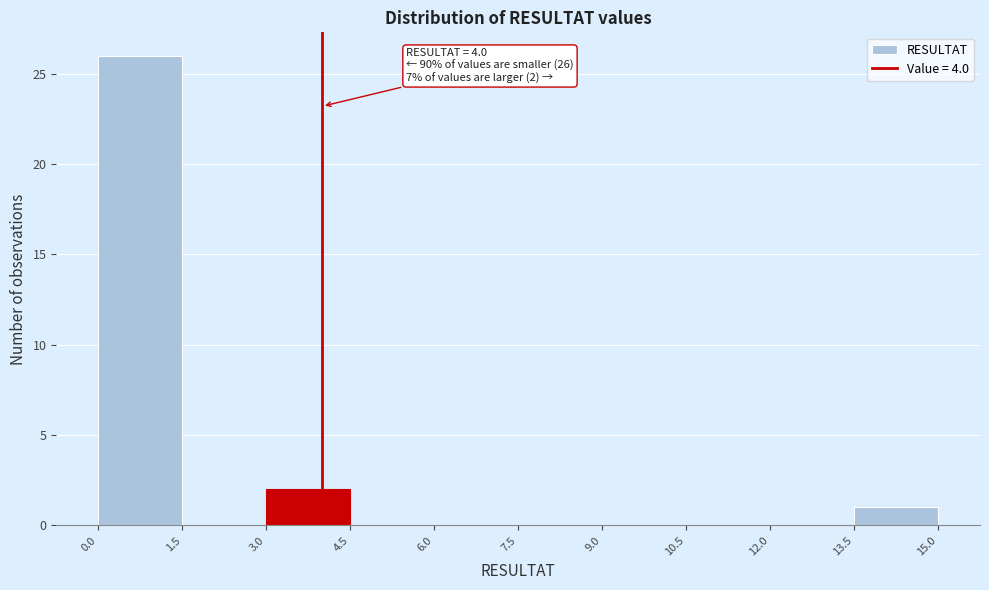

Over which range of the x-axis is the bar tallest?

0.0 to 1.5